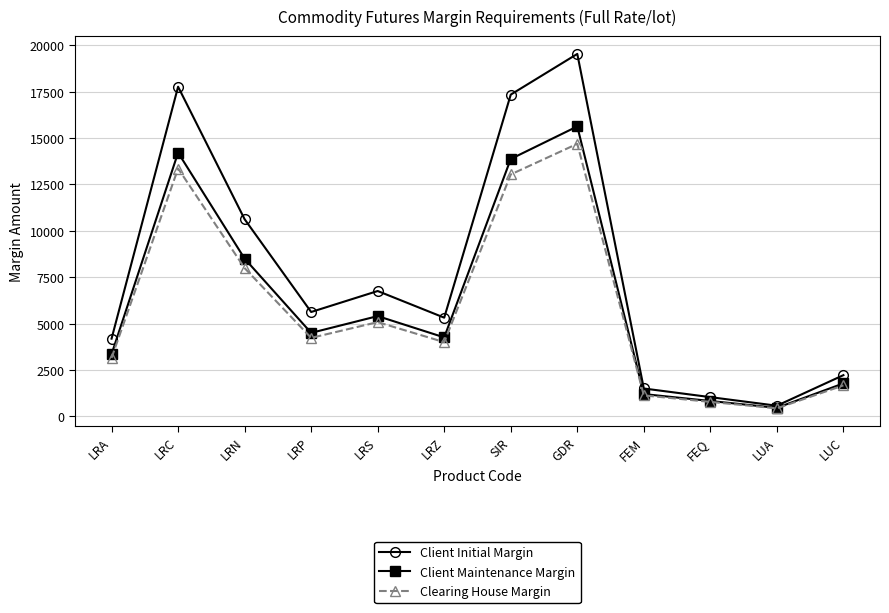

What is the average value of the Clearing House Margin series?

5796